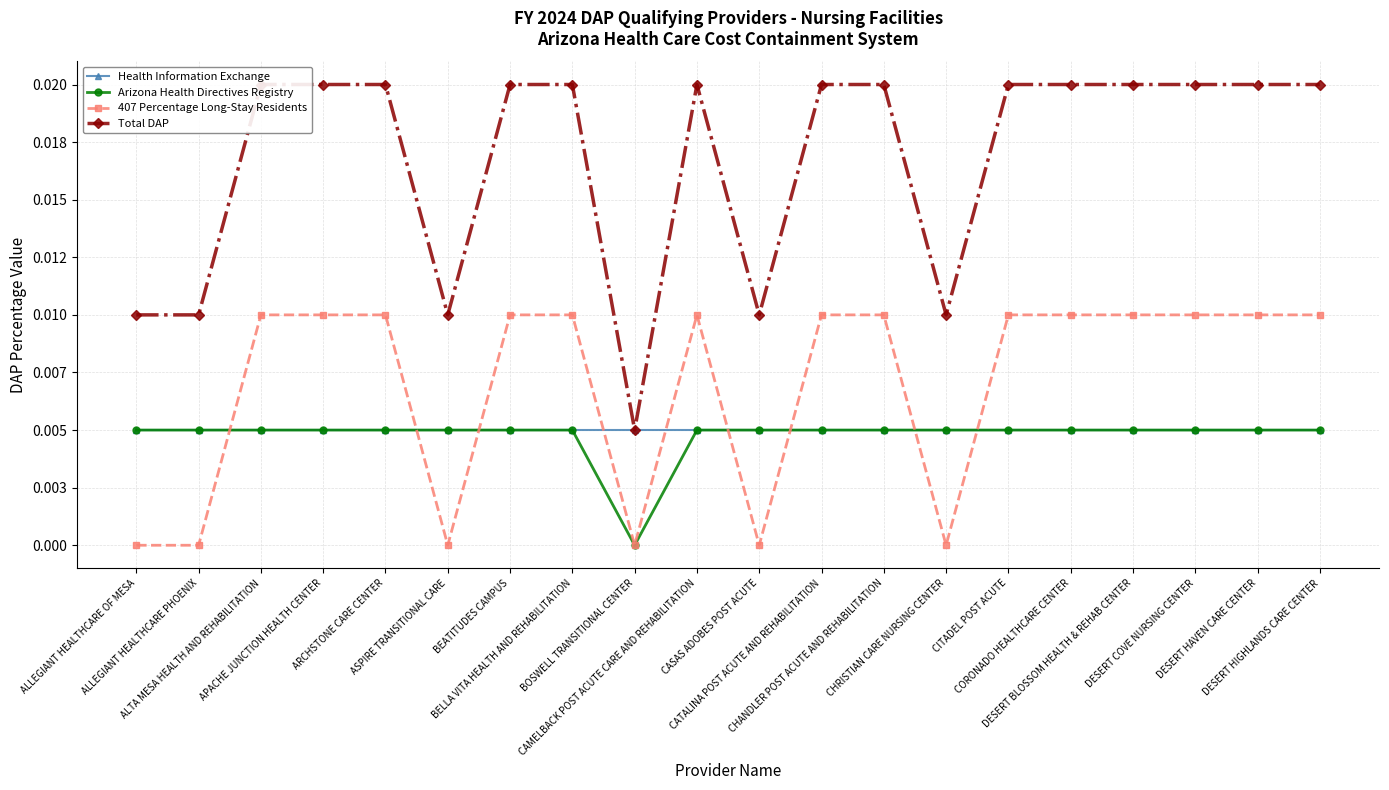

What is the label of the 12th point from the left?

CATALINA POST ACUTE AND REHABILITATION